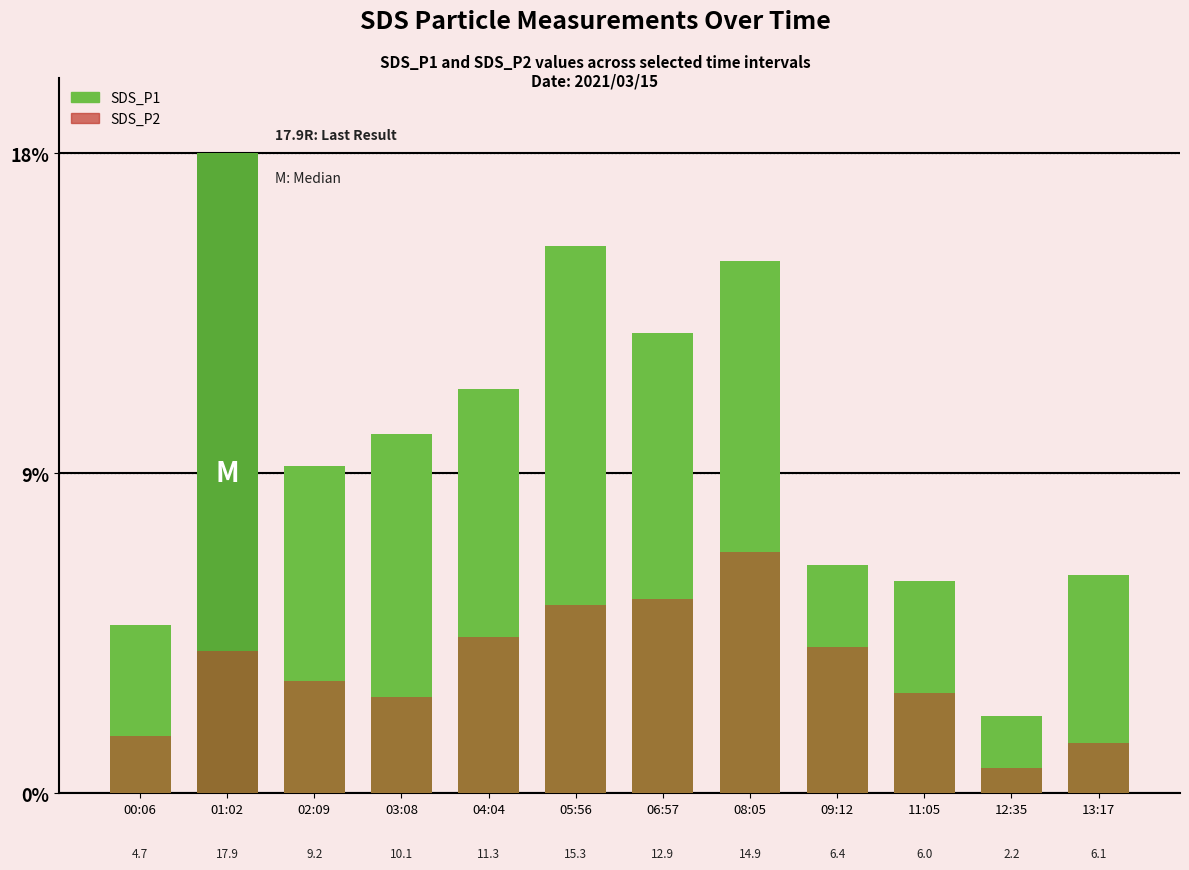

Count the number of data series in this chart.

2